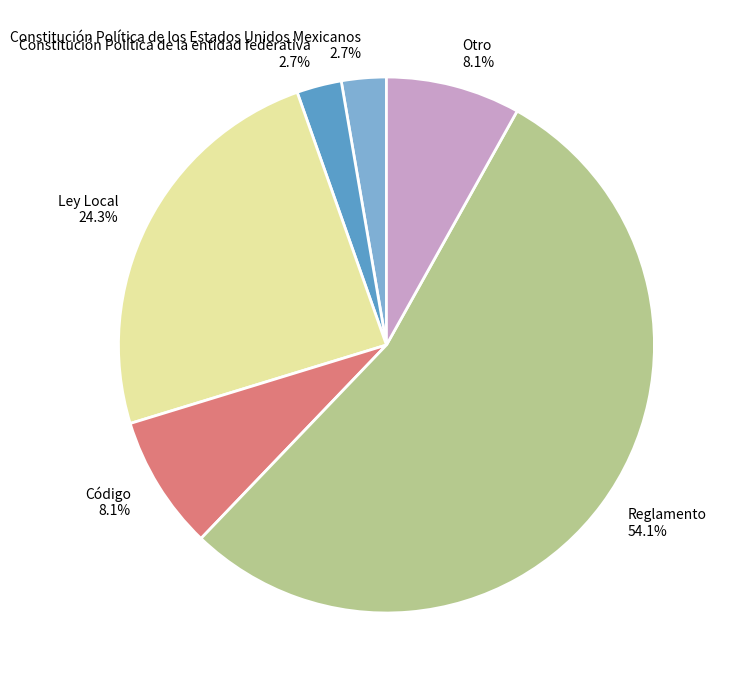

Which category has the biggest portion of the pie?

Reglamento